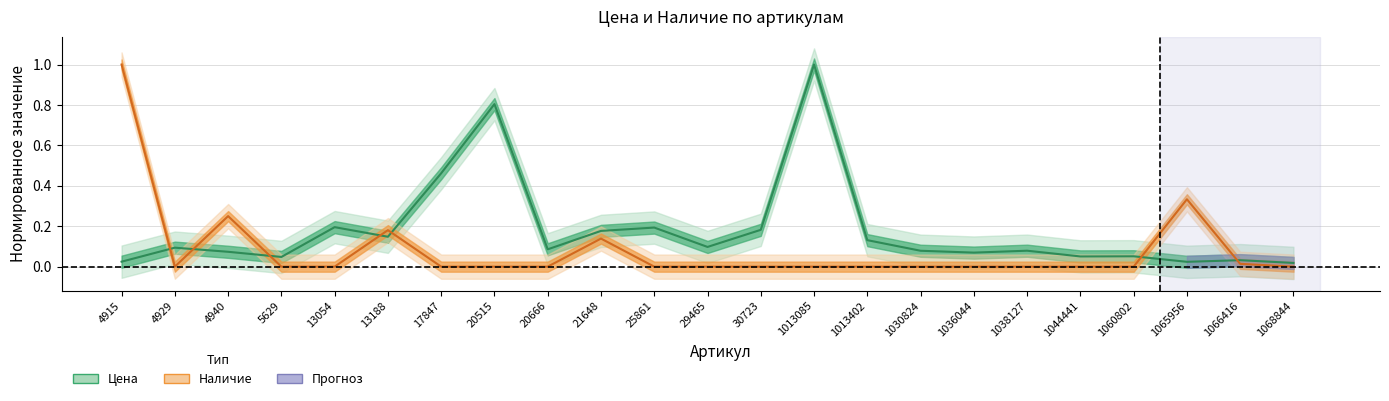

At which label is Наличие closest to 0?

4929